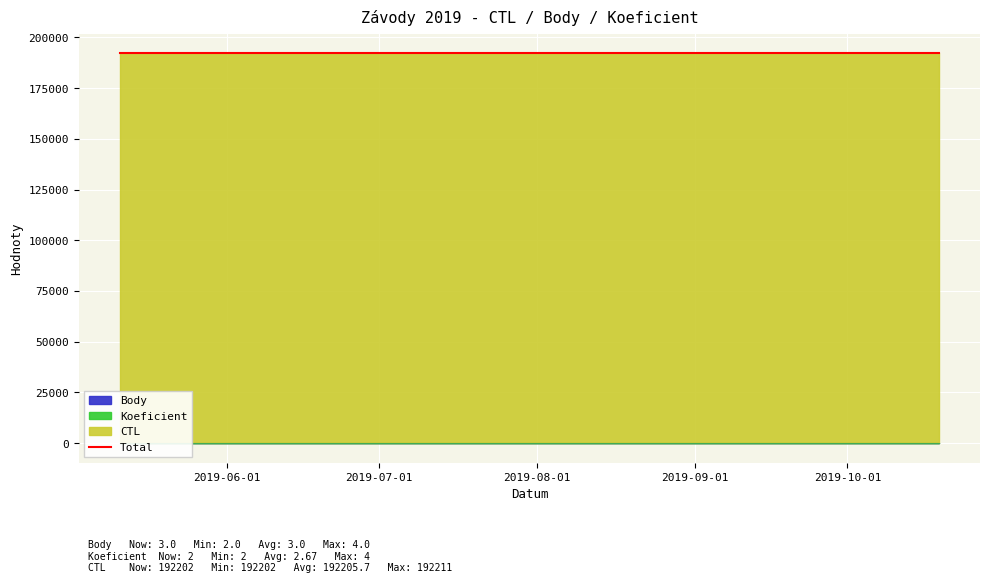

The value at 2019-08-01 is 192215. True or false?

True